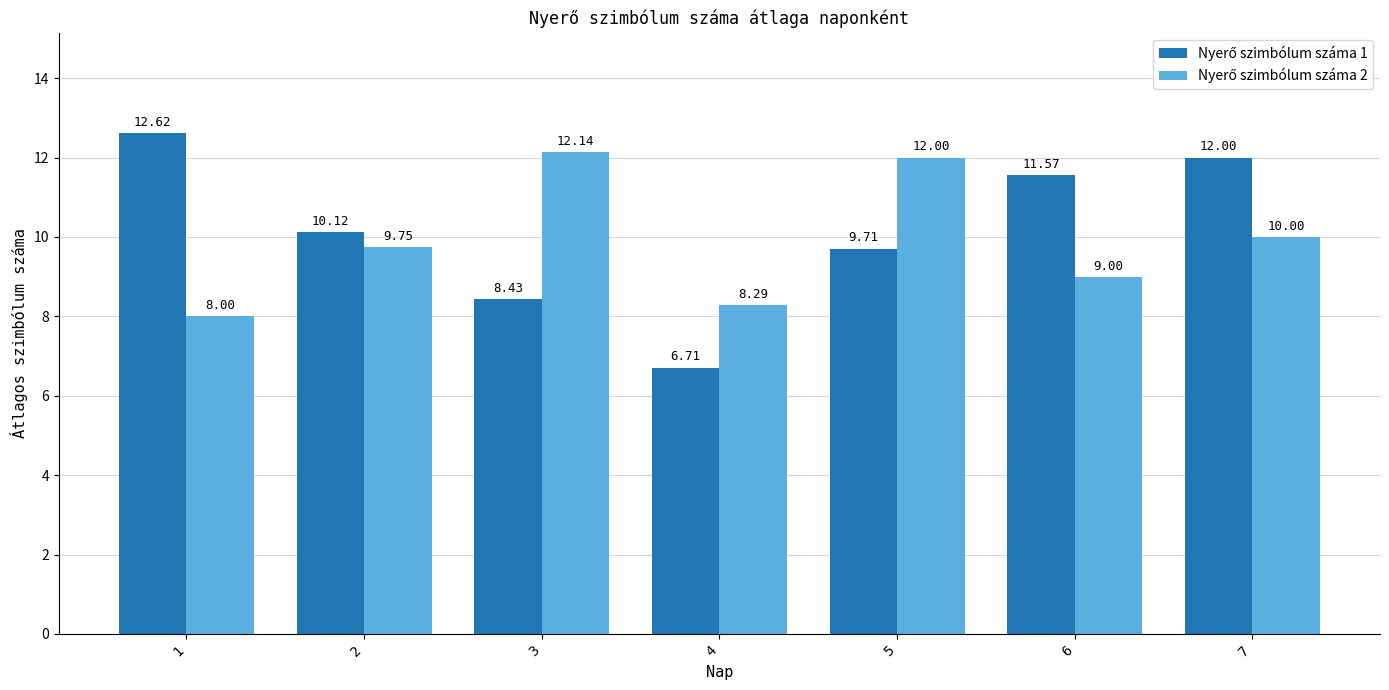

How many groups of bars are there?

7